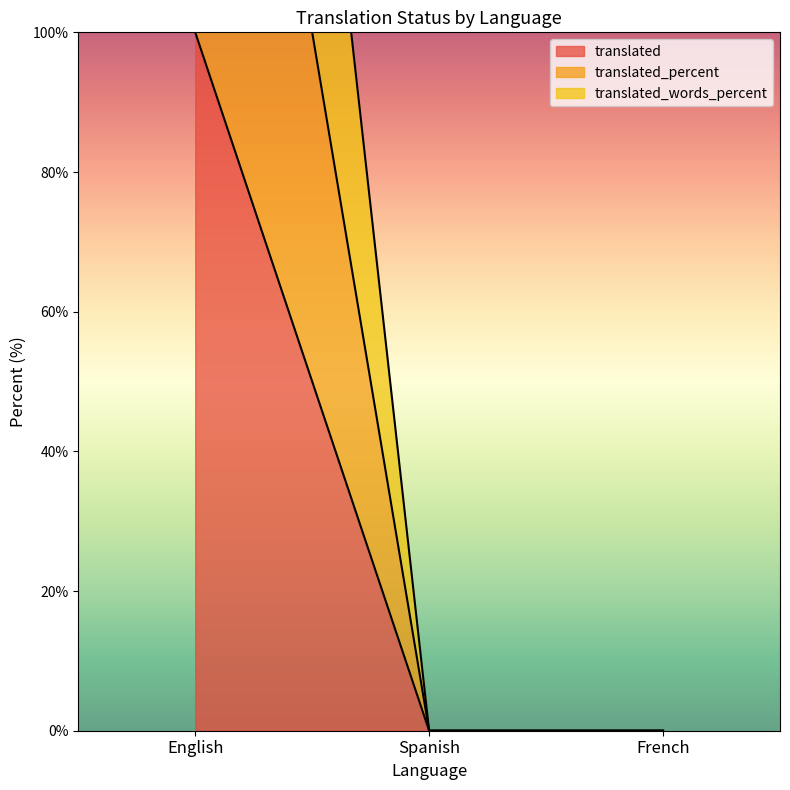

True or false: translated has a value of 0 at French.

True